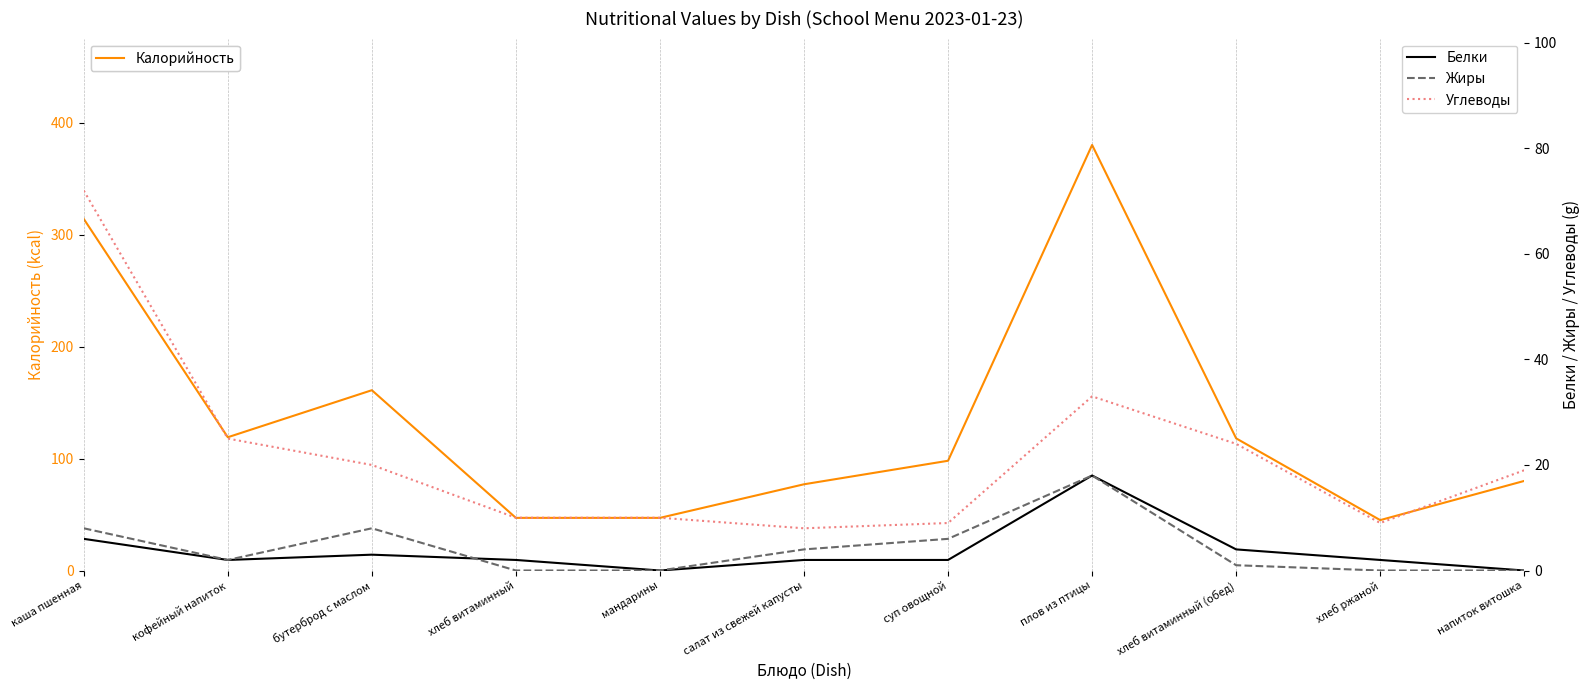

True or false: Жиры has a value of 0 at хлеб витаминный.

True